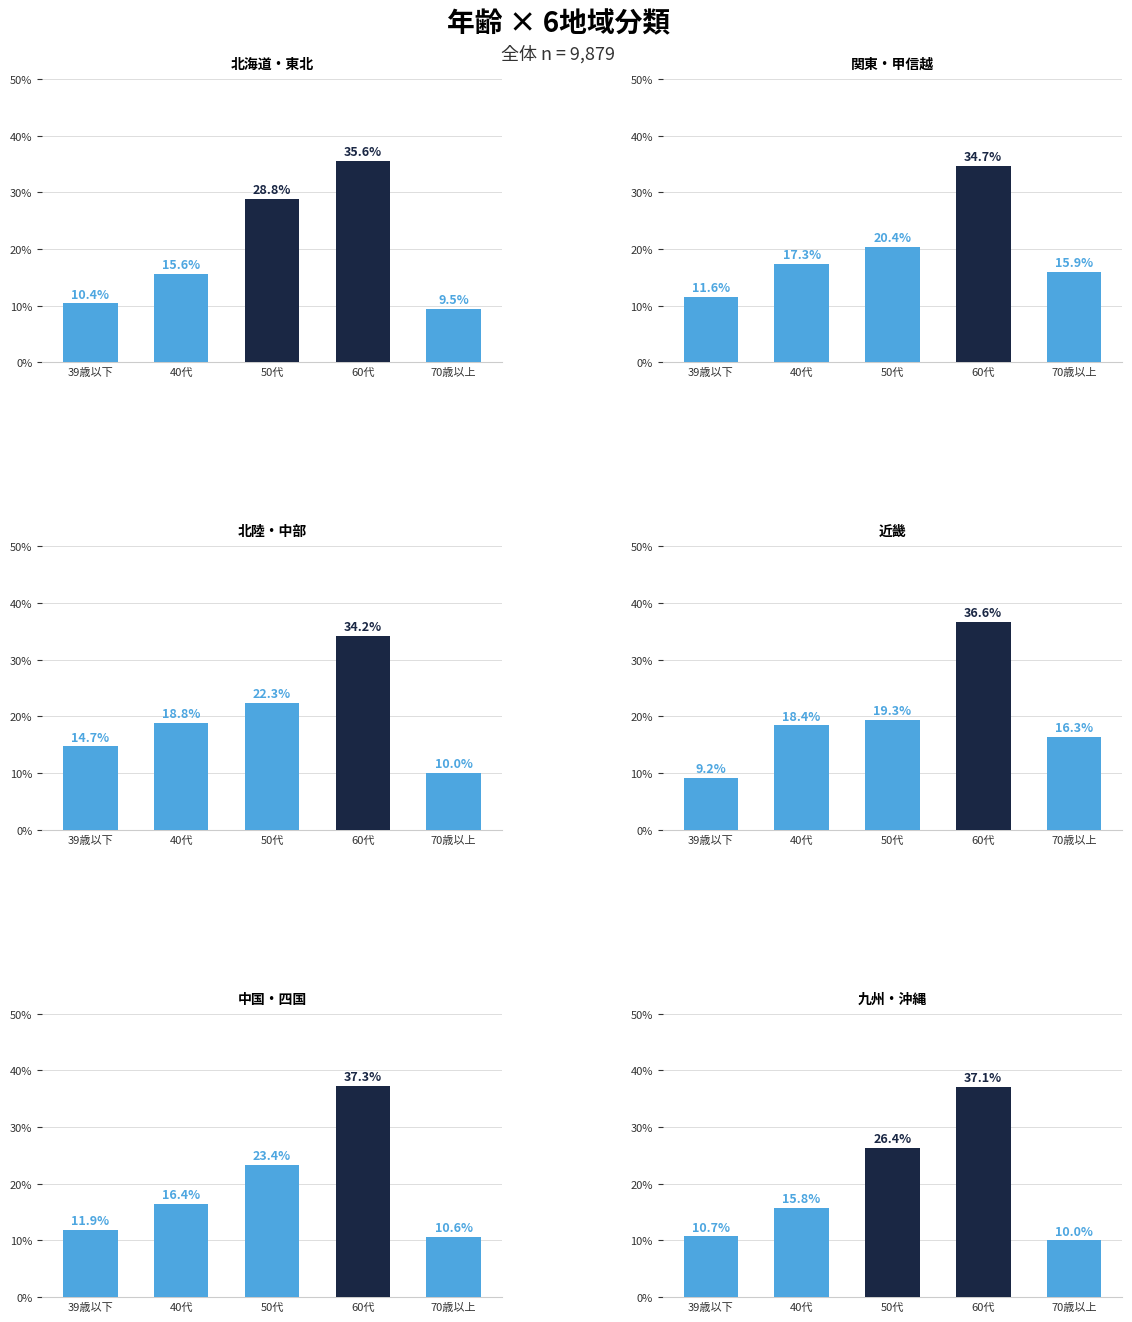

Are the bars horizontal?

No